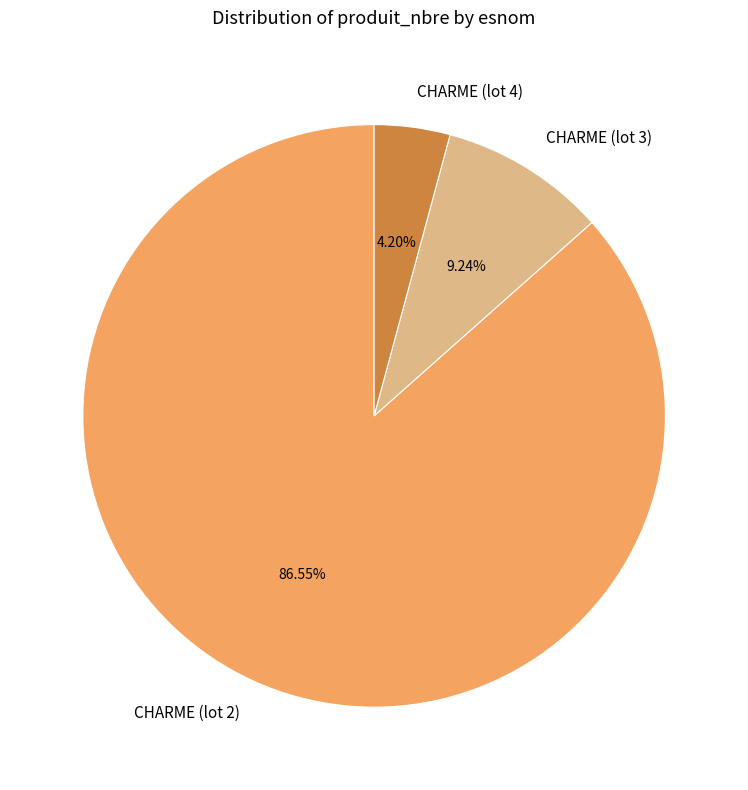

Which has a higher value, CHARME (lot 4) or CHARME (lot 2)?

CHARME (lot 2)